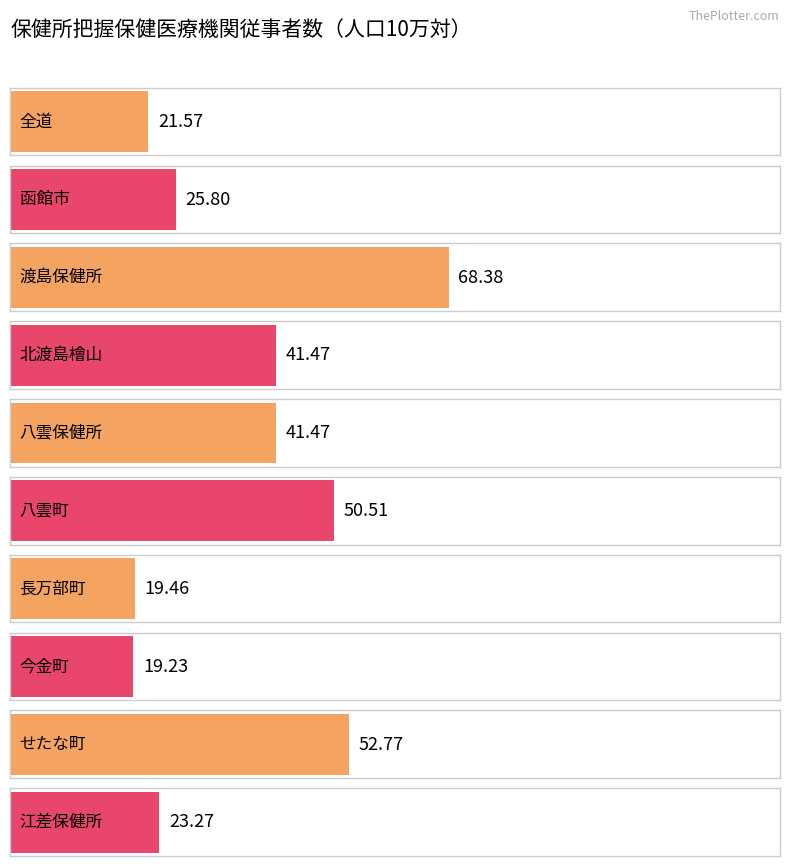

True or false: the data shows 25.8 at 函館市.

True